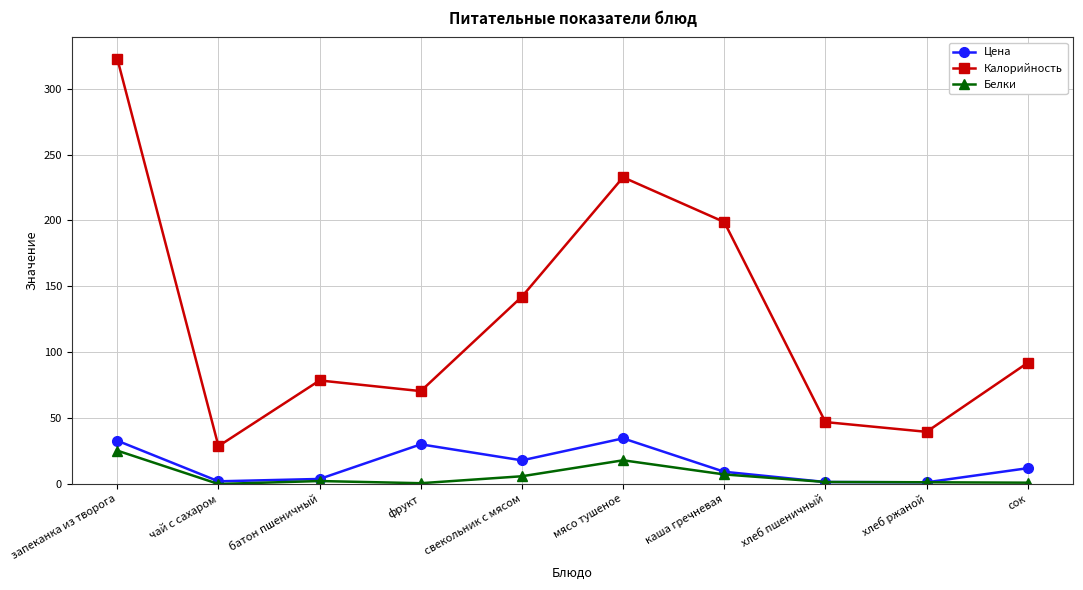

What is the highest value of the Калорийность series?

322.8